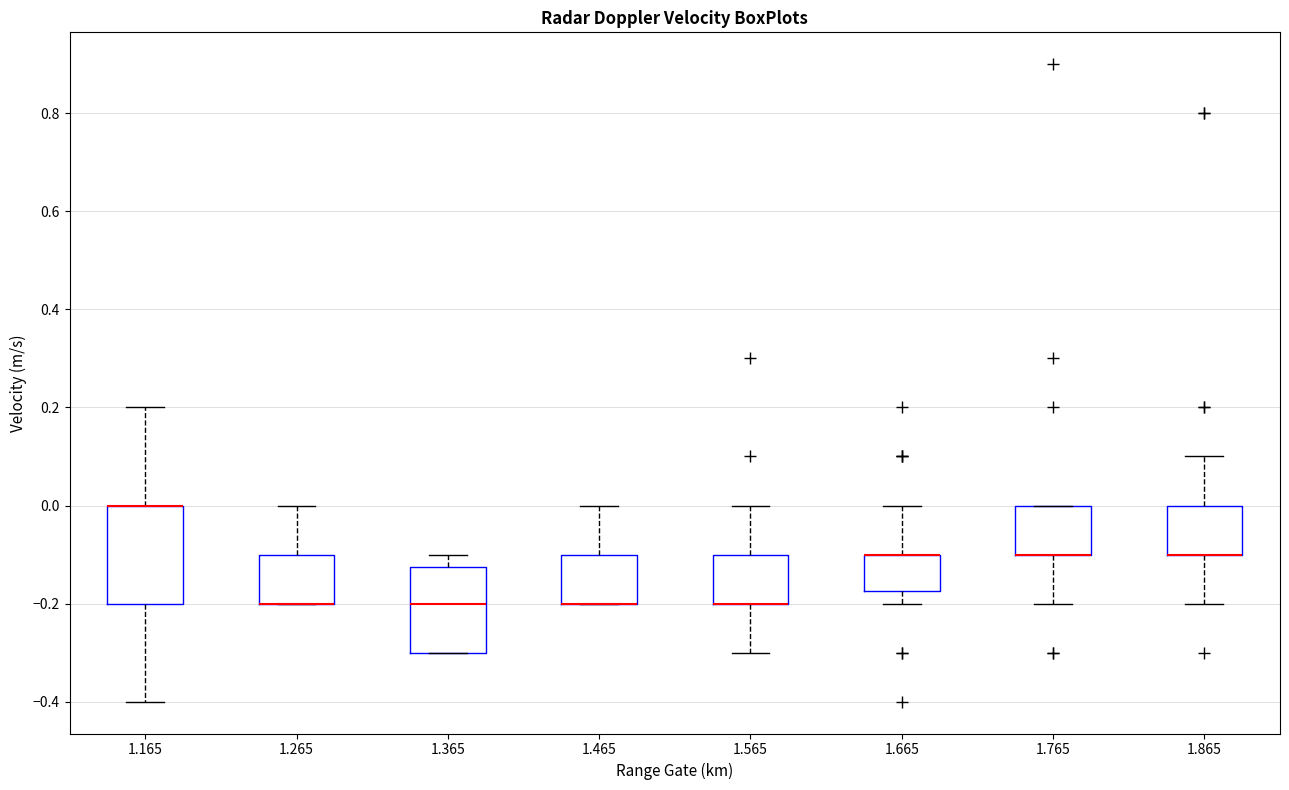

Reading left to right, transcribe this box plot: for each box, give where its median line is, the range the box spans, and where its two whiskers end, as read against the y-axis. The values are not printed on the chart, so give them approximately, as read against the axis.

1.165: median 0.00 (drawn on the box's upper edge), box -0.20 to 0.00, whiskers -0.40 to 0.20
1.265: median -0.20 (drawn on the box's lower edge), box -0.20 to -0.10, whiskers -0.20 to 0.00
1.365: median -0.20, box -0.30 to -0.12, whiskers -0.30 to -0.10
1.465: median -0.20 (drawn on the box's lower edge), box -0.20 to -0.10, whiskers -0.20 to 0.00
1.565: median -0.20 (drawn on the box's lower edge), box -0.20 to -0.10, whiskers -0.30 to 0.00
1.665: median -0.10 (drawn on the box's upper edge), box -0.18 to -0.10, whiskers -0.20 to 0.00
1.765: median -0.10 (drawn on the box's lower edge), box -0.10 to 0.00, whiskers -0.20 to 0.00
1.865: median -0.10 (drawn on the box's lower edge), box -0.10 to 0.00, whiskers -0.20 to 0.10